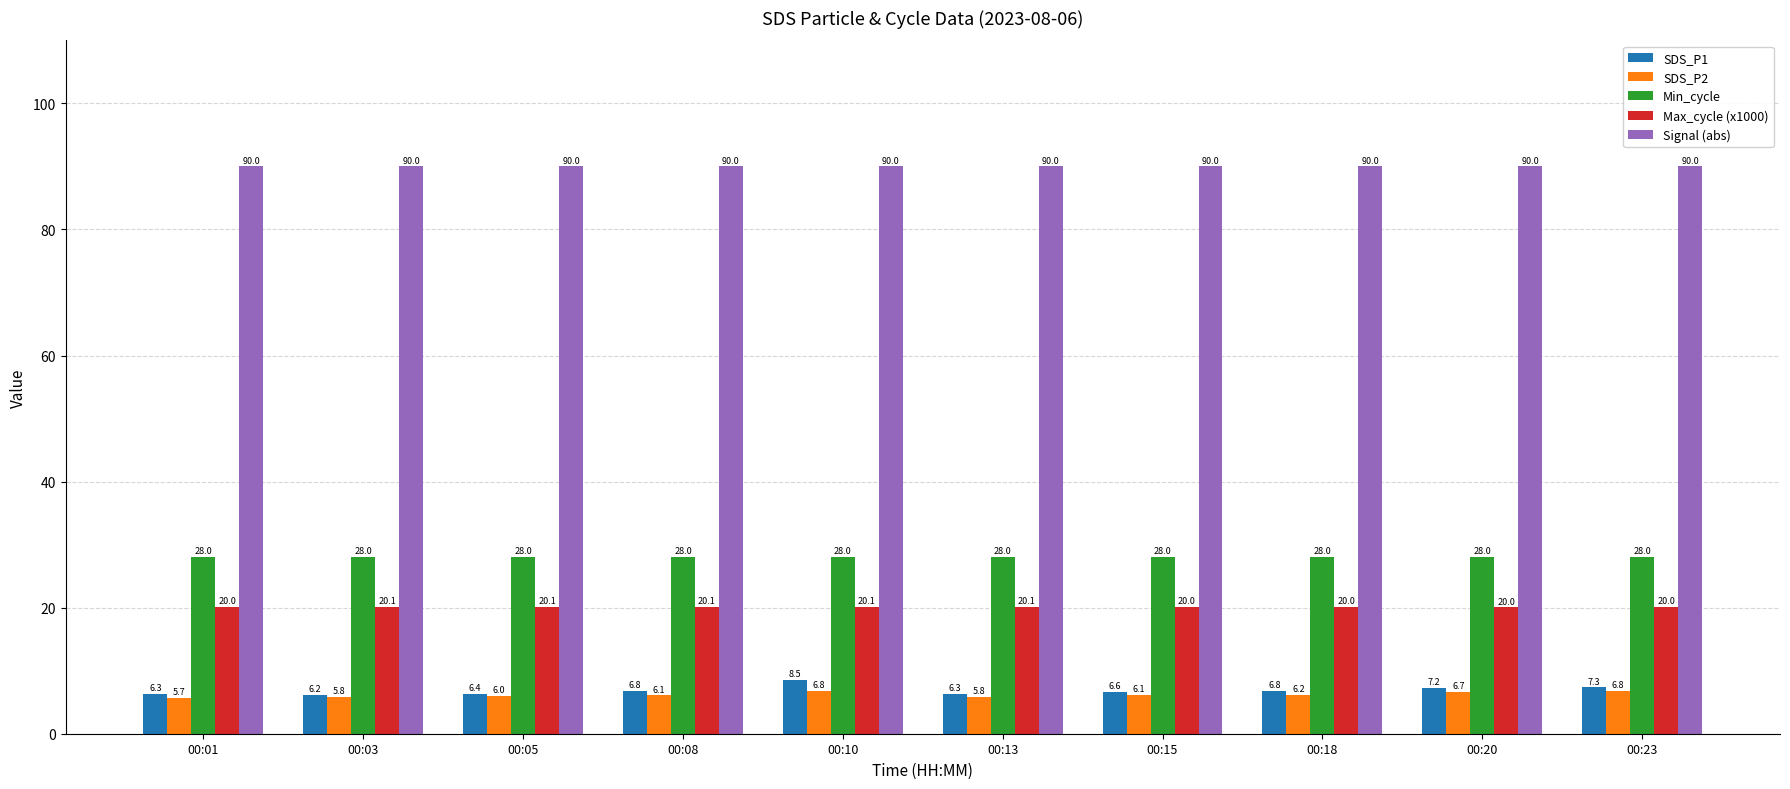

Rank the series by their maximum value, from lowest to highest.

SDS_P2, SDS_P1, Max_cycle (x1000), Min_cycle, Signal (abs)